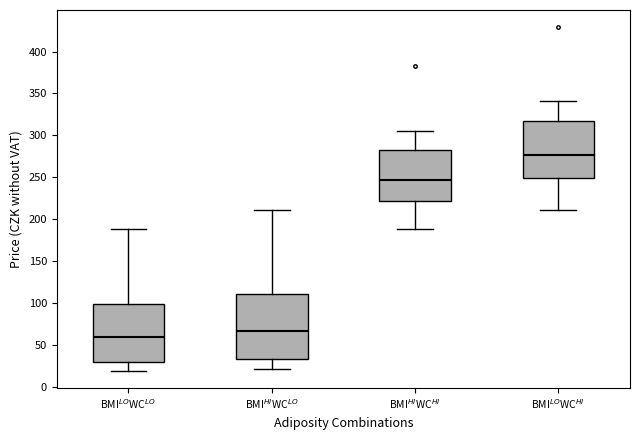

Which box's median line is the highest?

BMI$^{LO}$WC$^{HI}$